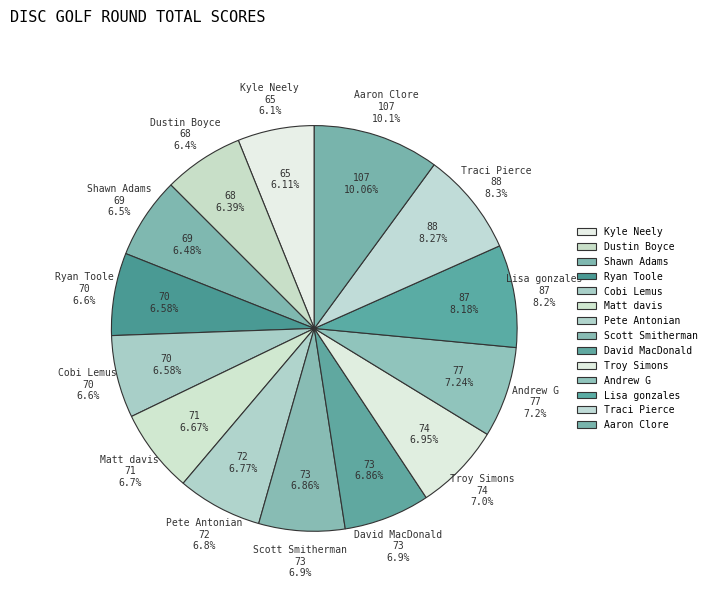

To the nearest percent, what portion does Pete Antonian represent?

7%